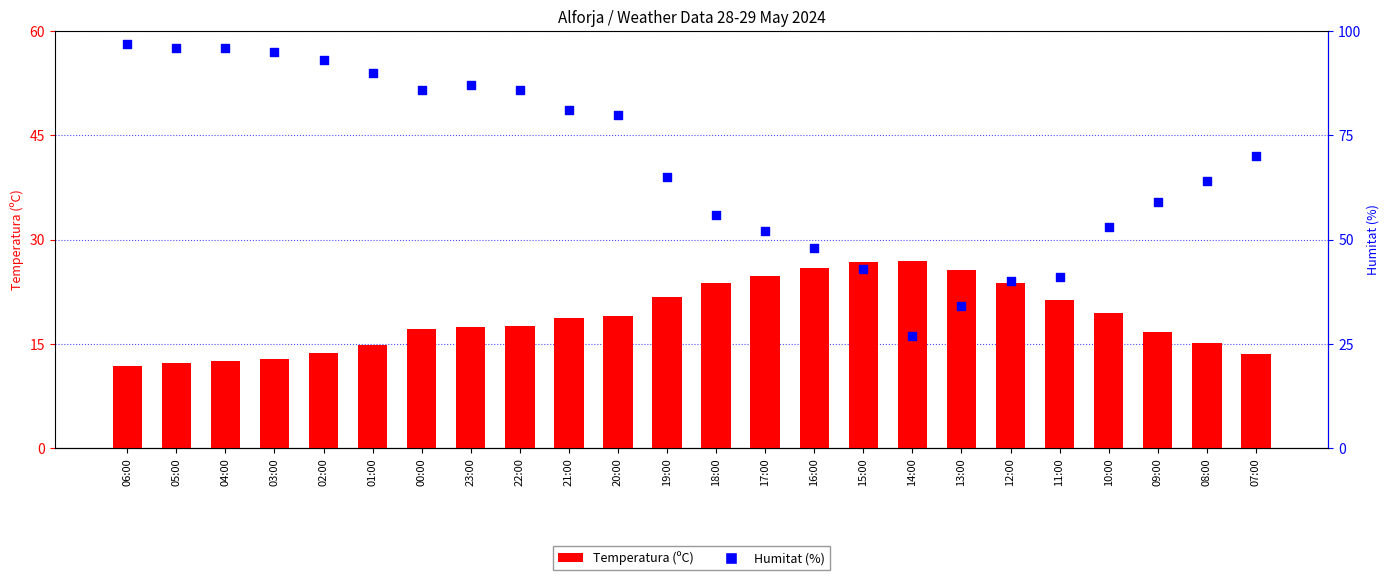

Which series contains the lowest Y value?

Temperatura (ºC)